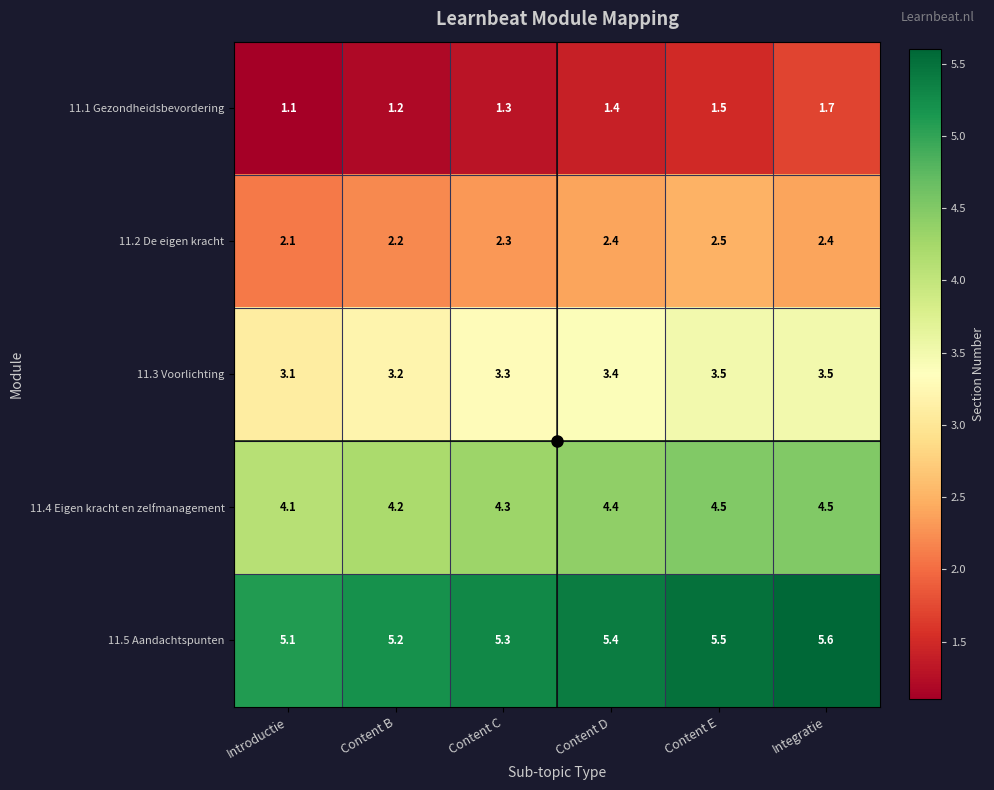

What is the maximum value shown in the chart?

5.6